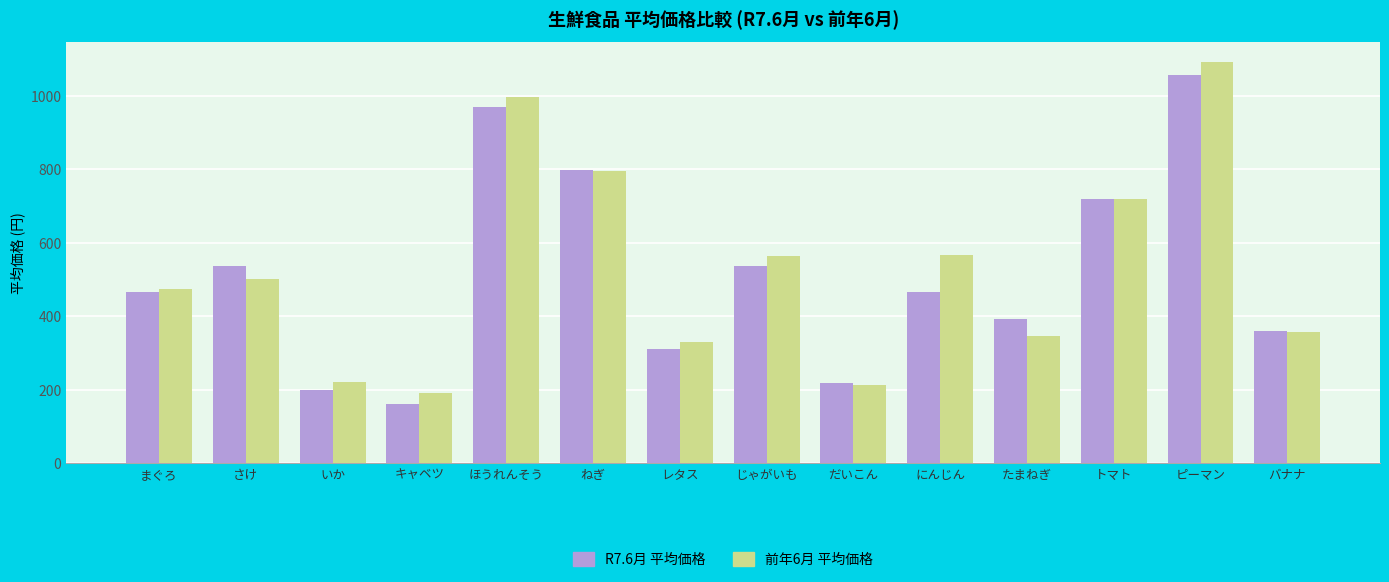

At which category does the chart reach its minimum across all series?

キャベツ